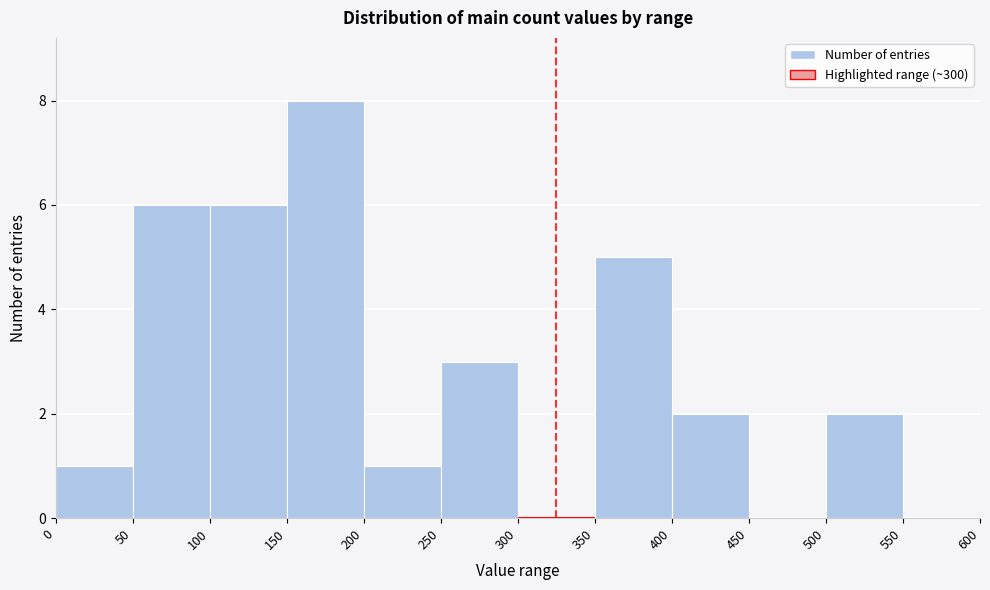

Reading left to right, transcribe this chart: for each bar, give the range it covers on the x-axis and its height. The values are not printed on the chart, so give them approximately, as read against the axis.

0 to 50: 1
50 to 100: 6
100 to 150: 6
150 to 200: 8
200 to 250: 1
250 to 300: 3
300 to 350: 0
350 to 400: 5
400 to 450: 2
450 to 500: 0
500 to 550: 2
550 to 600: 0